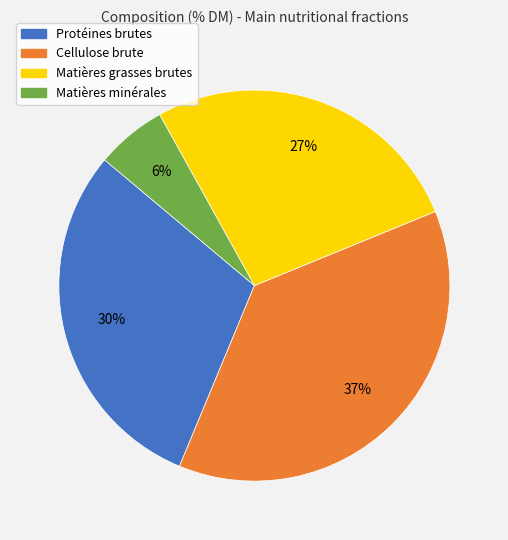

What is the ratio of the value at Cellulose brute to the value at Matières grasses brutes?

1.4